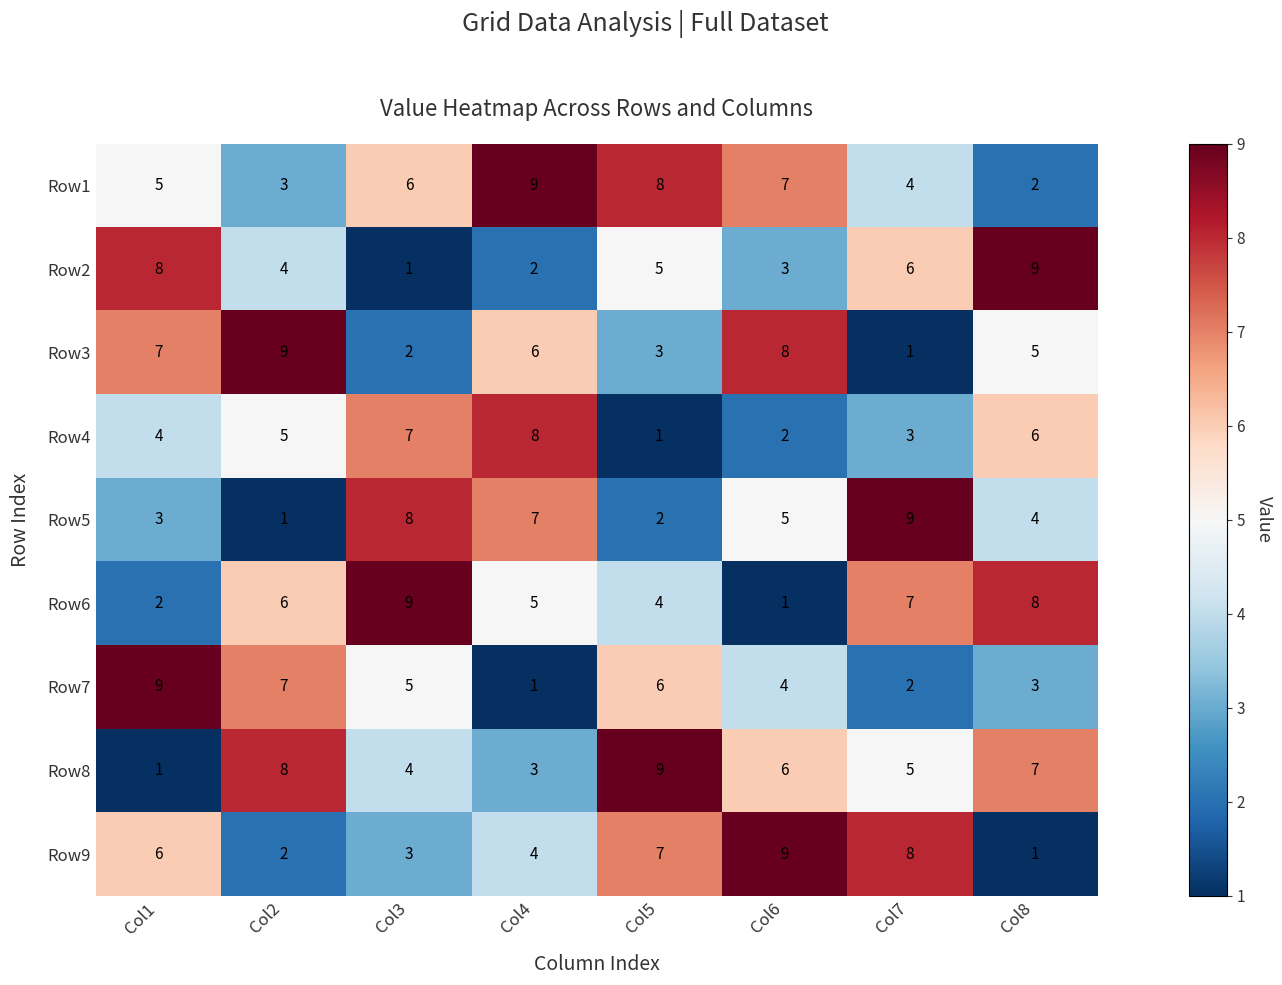

What is the difference between the highest and lowest values at Col4?

8